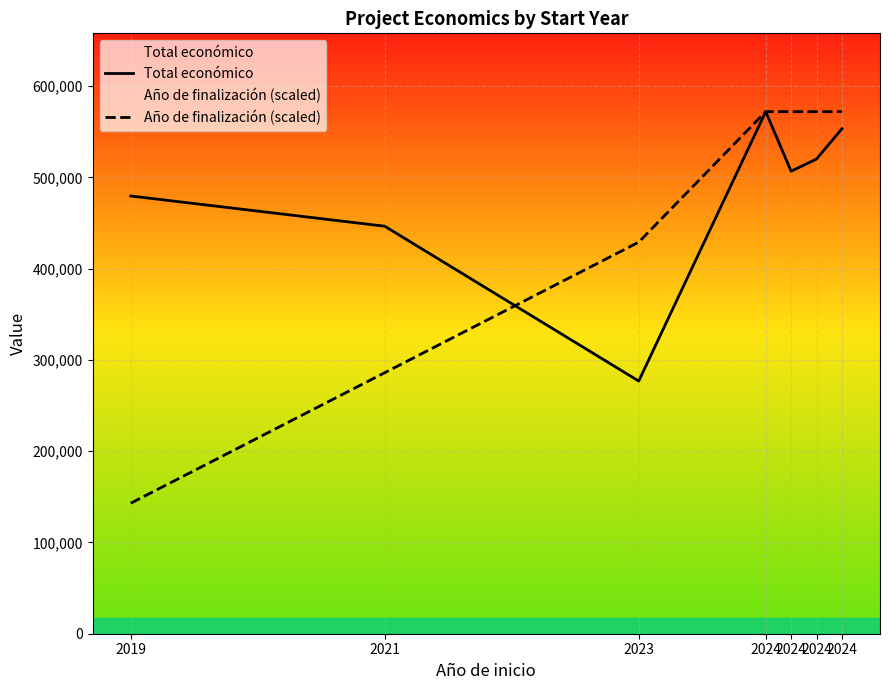

What are all the series names shown in the legend?

Total económico, Año de finalización (scaled)